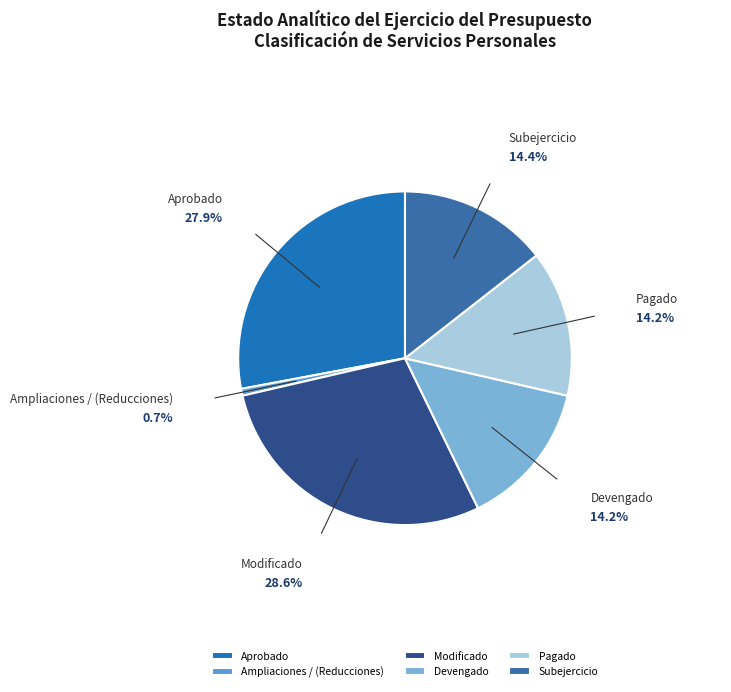

What is the smallest slice in the pie chart?

Ampliaciones / (Reducciones)